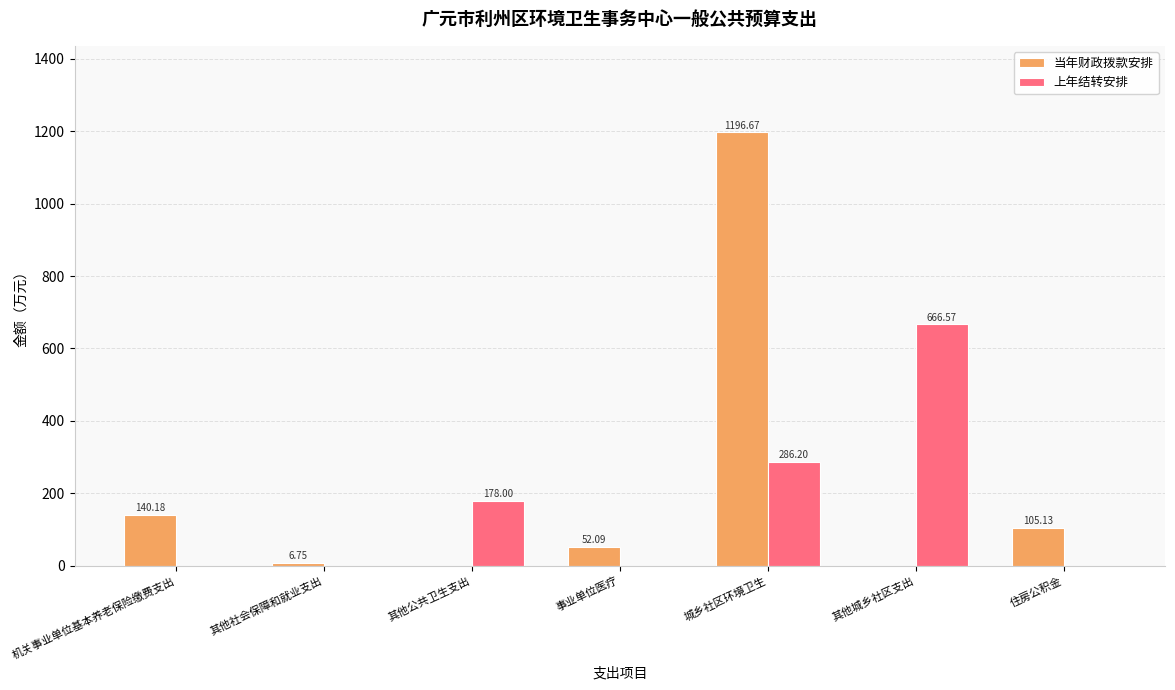

What is the sum of all 当年财政拨款安排 values?

1500.8